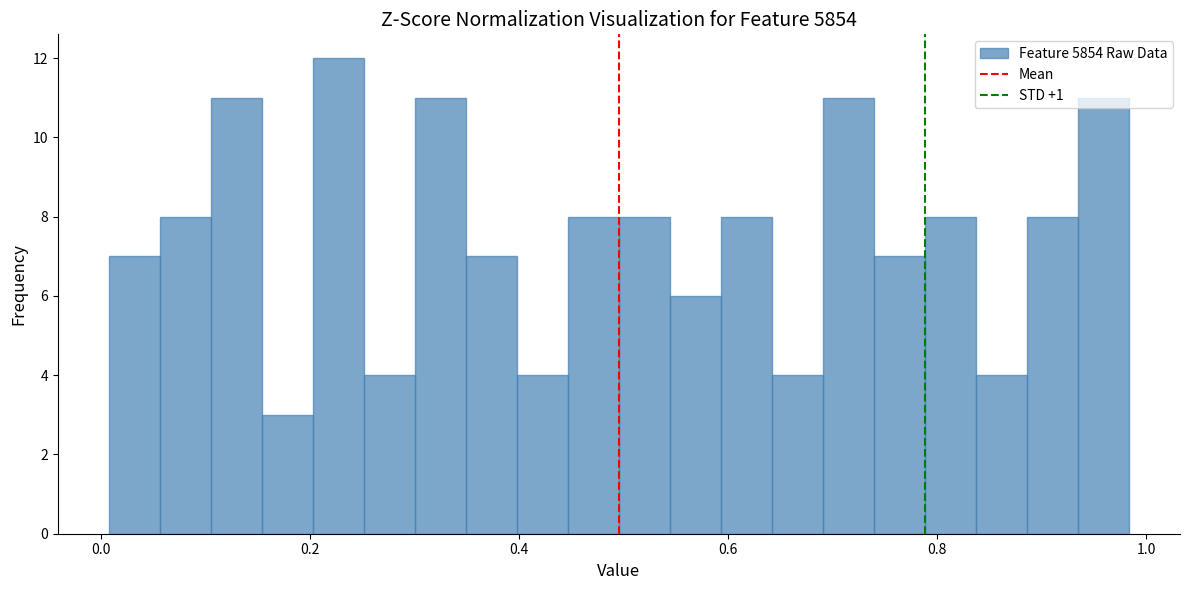

Read against the x-axis, roughly where is the centre of the tallest bar?

0.22